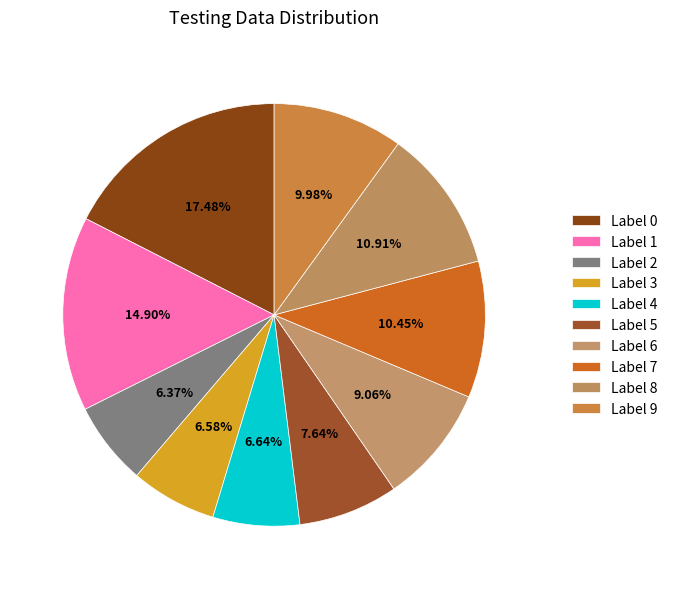

To the nearest percent, what is the average slice percentage?

10%